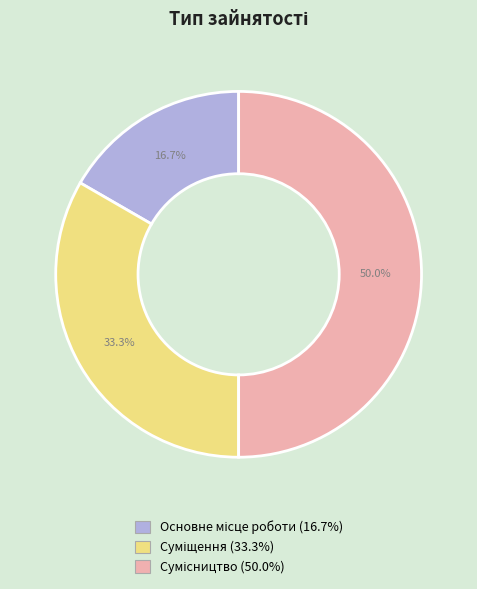

Count the number of slices in the pie.

3